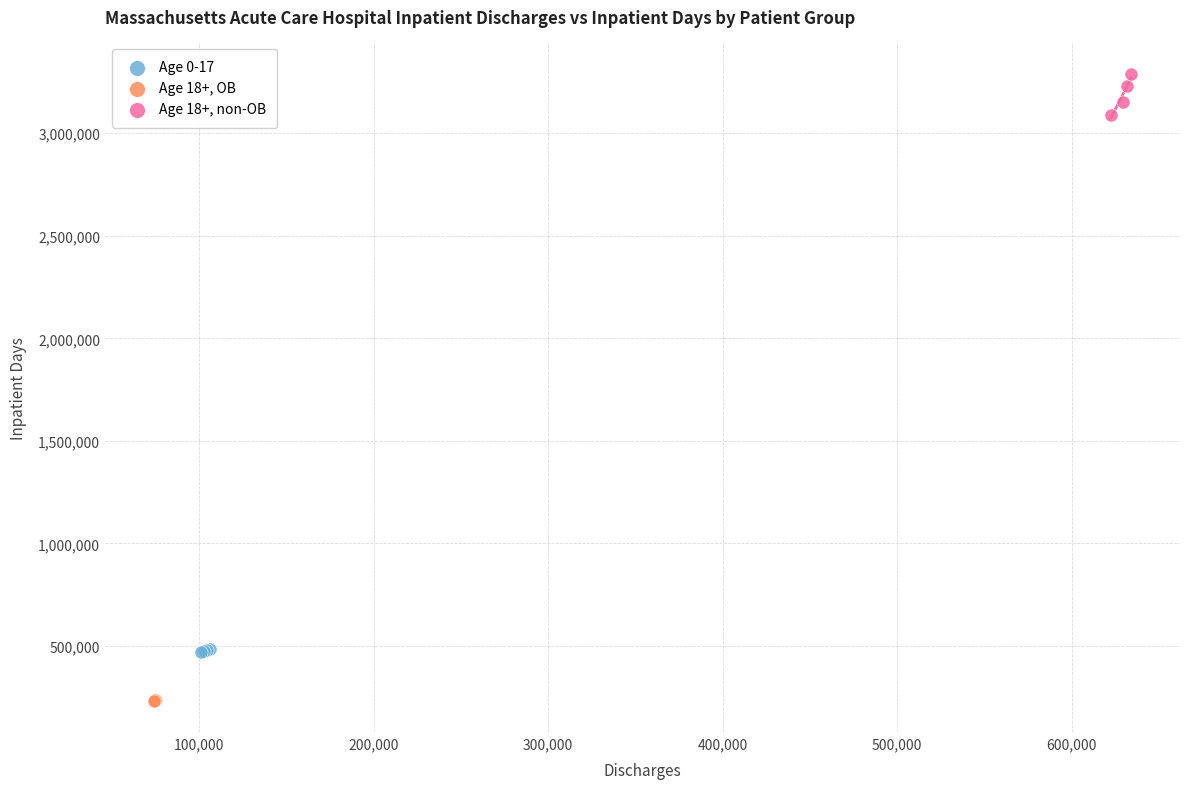

Which series contains the highest Y value?

Age 18+, non-OB